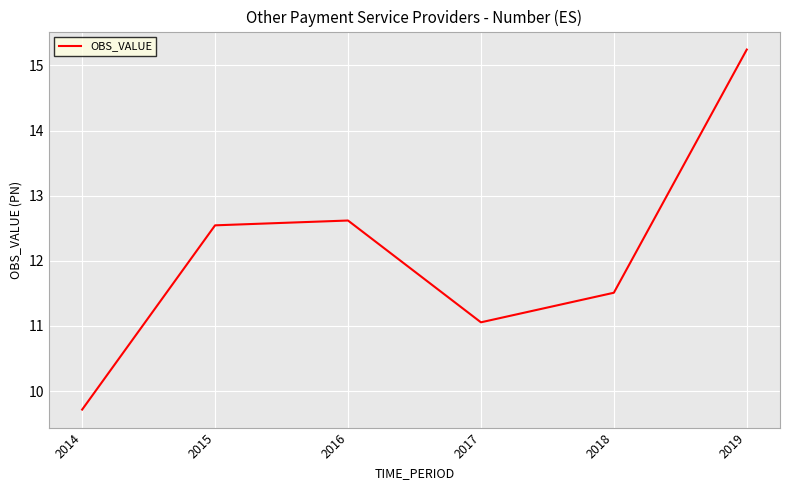

How many lines are shown in the chart?

1